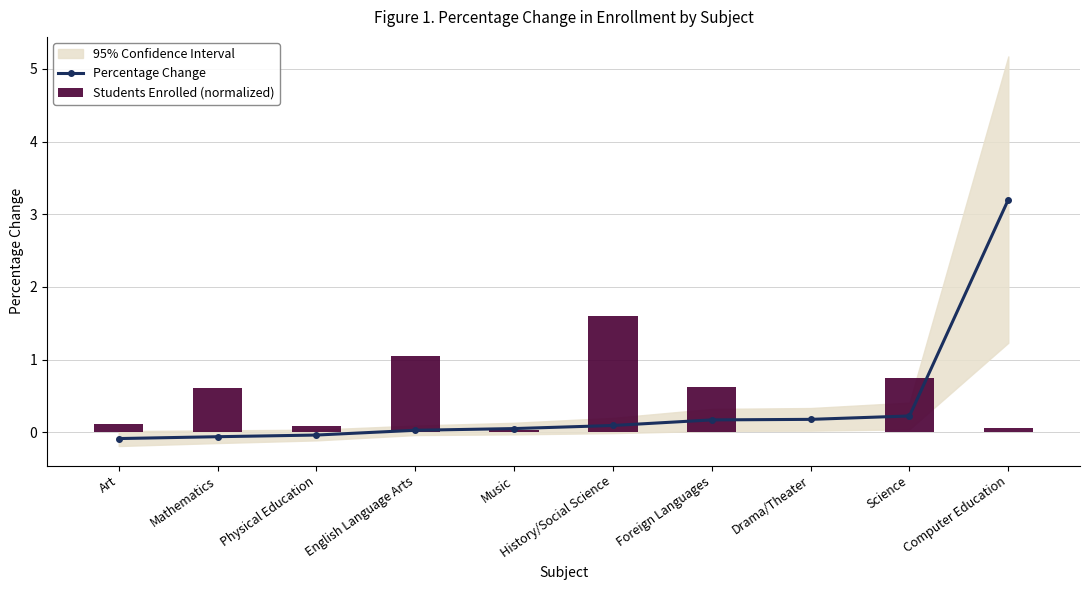

Which series has the largest total across all categories?

Students Enrolled (normalized)